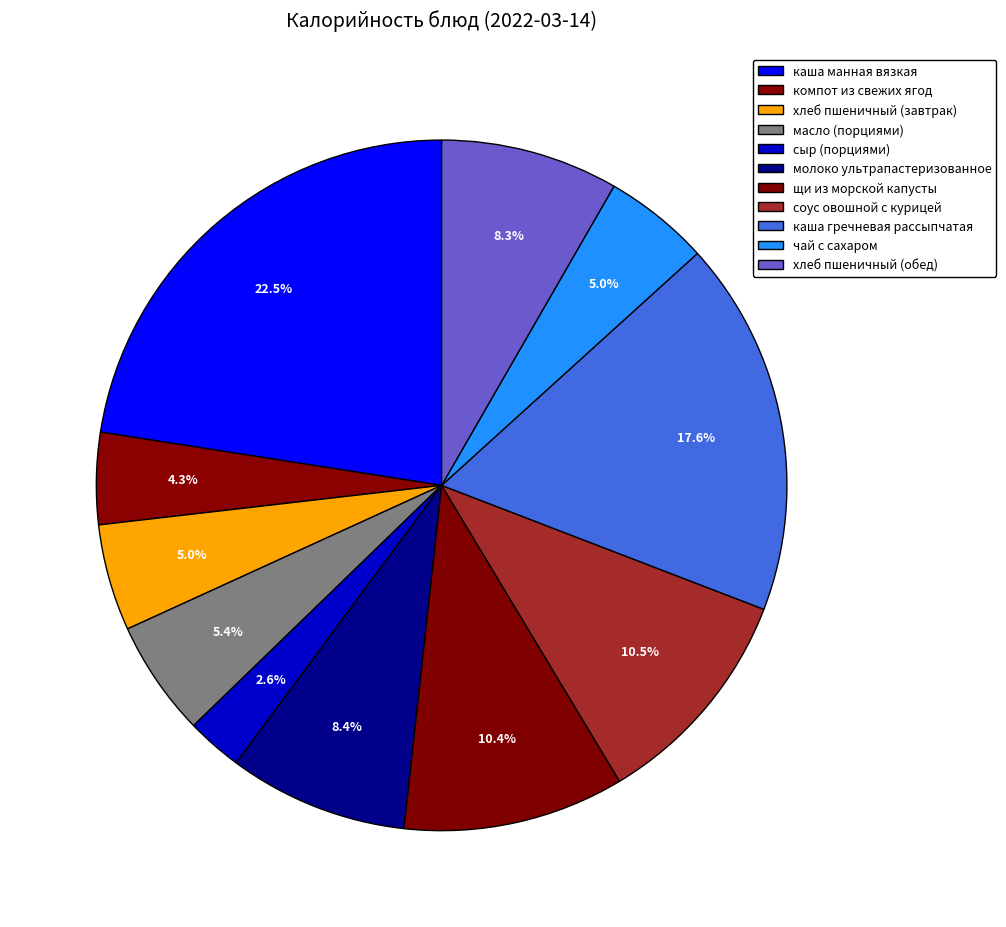

Is каша манная вязкая the majority of the pie?

No